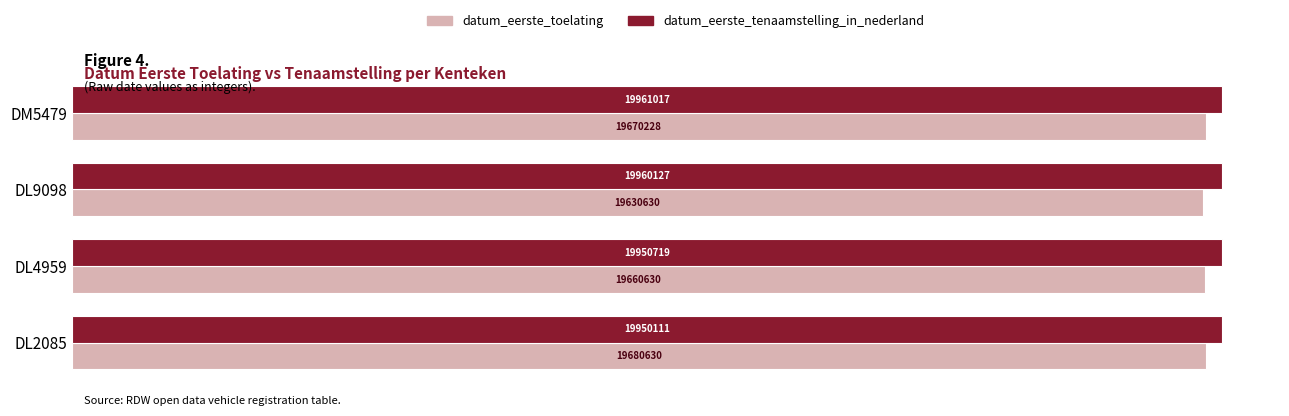

Rank the categories by datum_eerste_toelating value from highest to lowest.

DL2085, DM5479, DL4959, DL9098